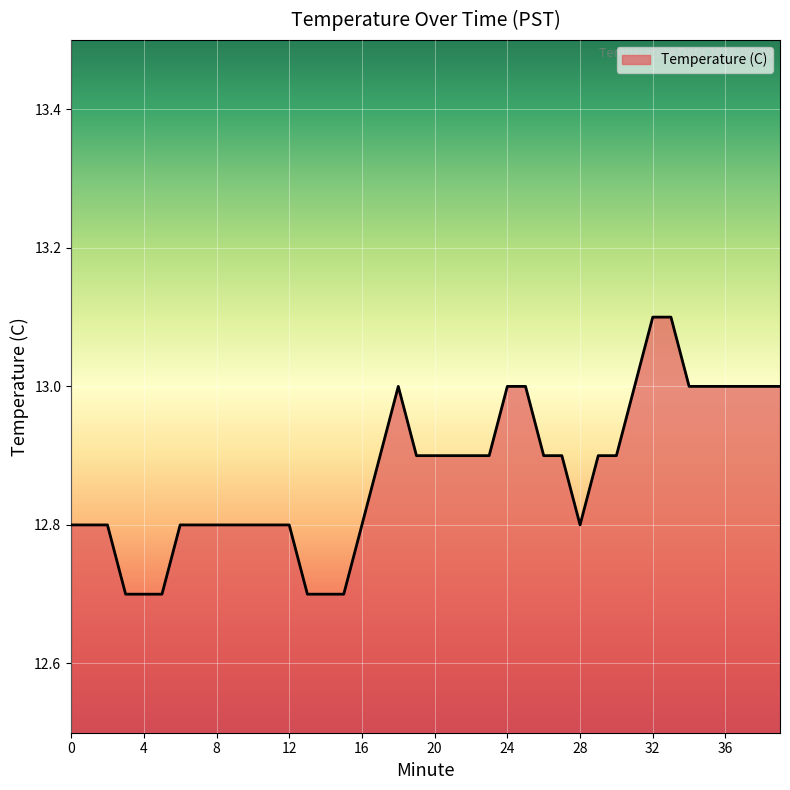

What is the difference between the maximum and minimum values?

0.4